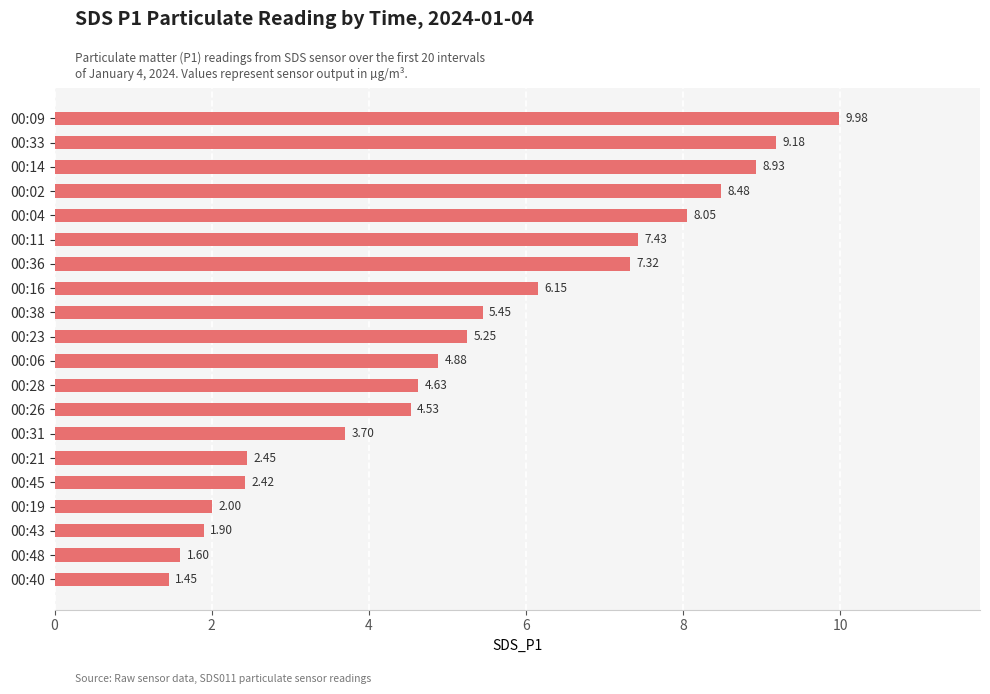

Which has a higher value, 00:21 or 00:28?

00:28